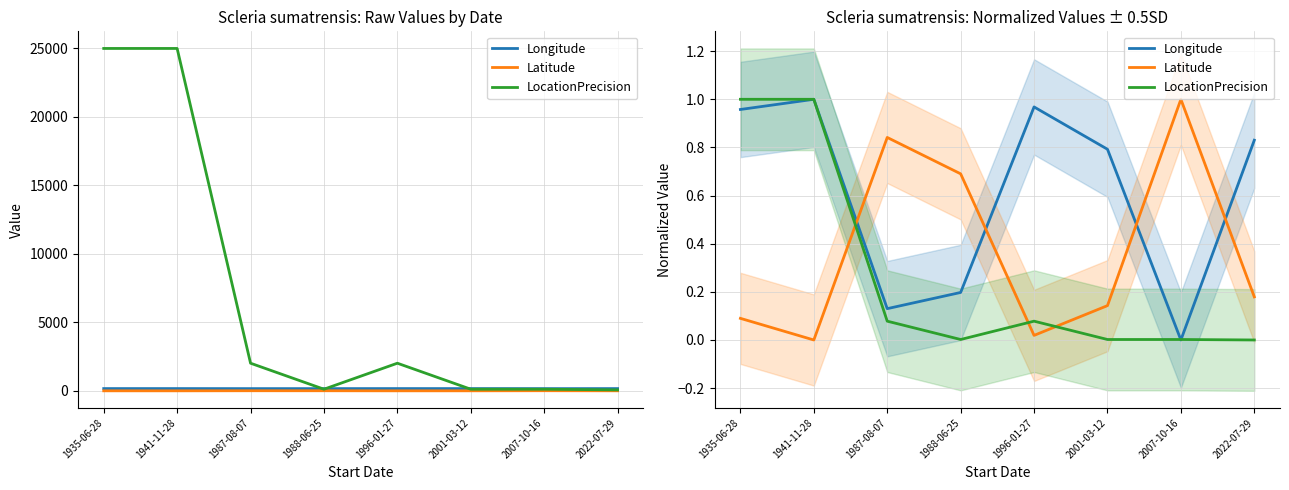

What value does the Latitude series have at 2022-07-29?

0.2